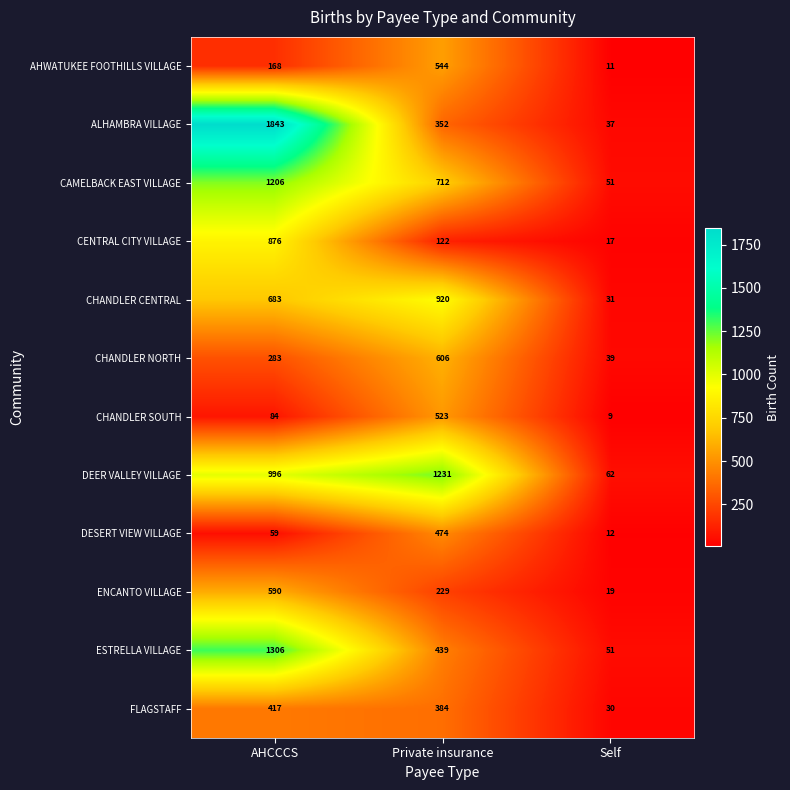

What is the difference between the maximum and minimum values in the FLAGSTAFF series?

387